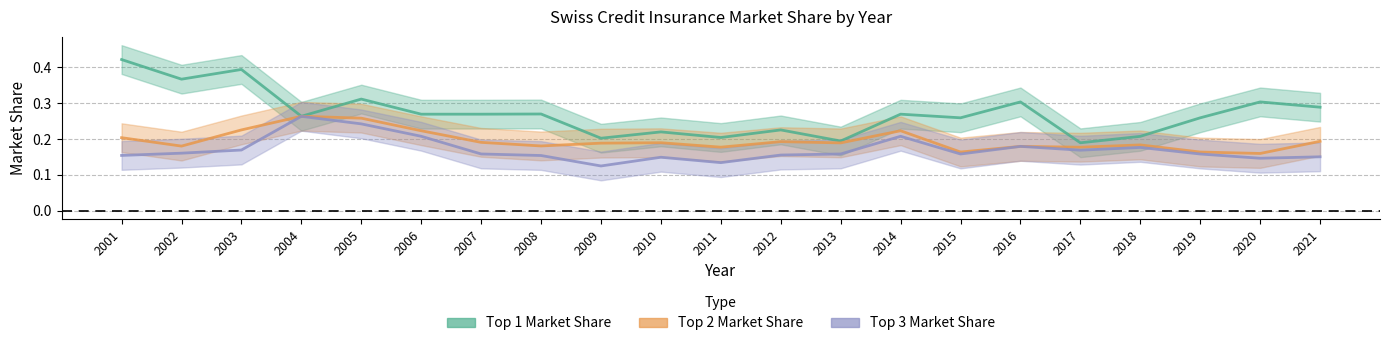

Rank the series at 2017 from highest to lowest value.

Top 1 Market Share, Top 2 Market Share, Top 3 Market Share